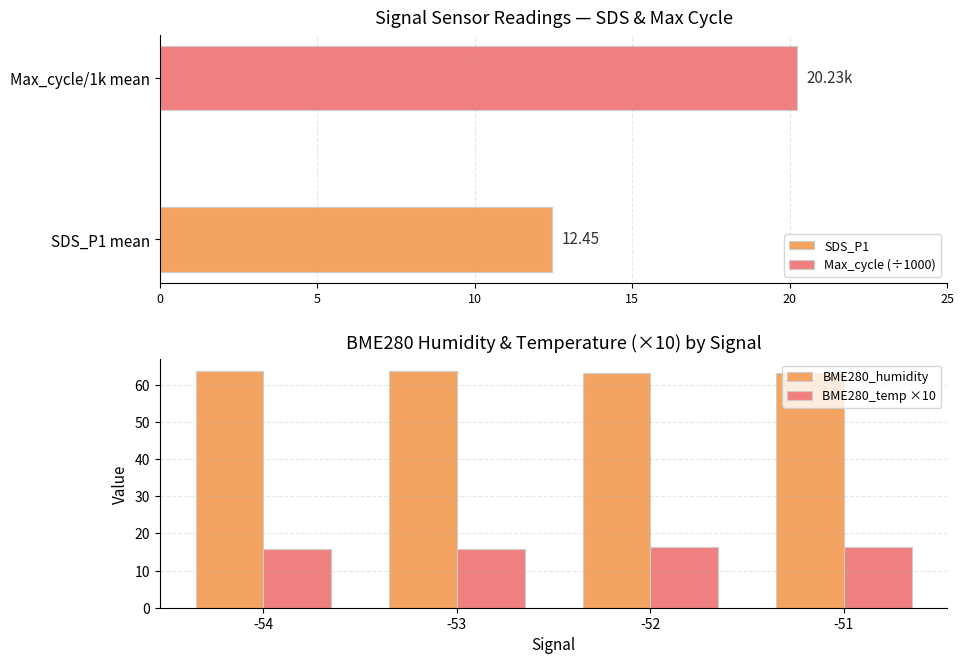

What is the sum of the BME280_temp ×10 values at -51 and -52?

32.9